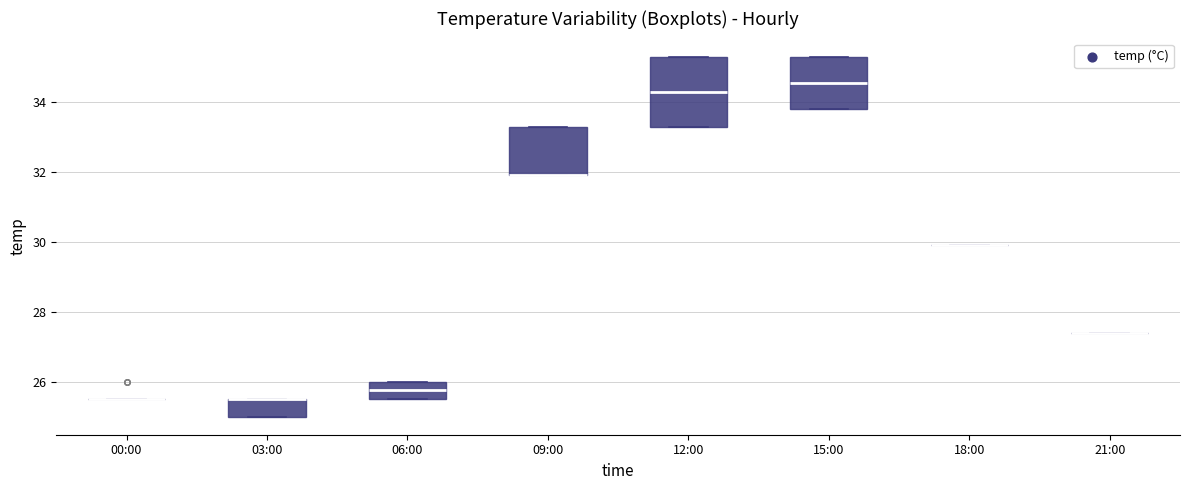

Reading left to right, transcribe this box plot: for each box, give where its median line is, the range the box spans, and where its two whiskers end, as read against the y-axis. The values are not printed on the chart, so give them approximately, as read against the axis.

00:00: box collapsed to a line at 25.6, whiskers 25.6 to 25.6
03:00: median 25.6 (drawn on the box's upper edge), box 25.0 to 25.6, whiskers 25.0 to 25.6
06:00: median 25.8, box 25.6 to 26.0, whiskers 25.6 to 26.0
09:00: median 32.0 (drawn on the box's lower edge), box 32.0 to 33.4, whiskers 32.0 to 33.4
12:00: median 34.4, box 33.4 to 35.4, whiskers 33.4 to 35.4
15:00: median 34.6, box 33.8 to 35.4, whiskers 33.8 to 35.4
18:00: box collapsed to a line at 30.0, whiskers 30.0 to 30.0
21:00: box collapsed to a line at 27.4, whiskers 27.4 to 27.4